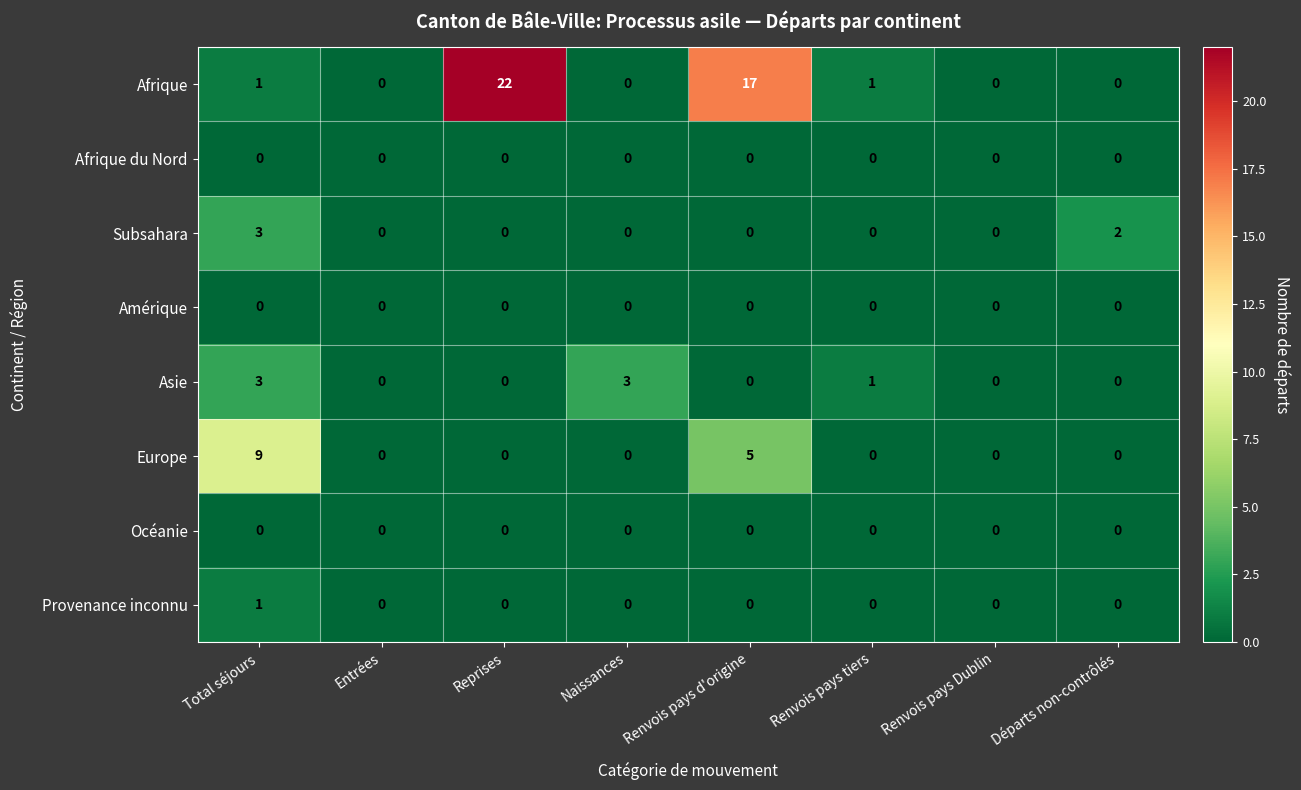

The value of Provenance inconnu at Entrées is 0. True or false?

True